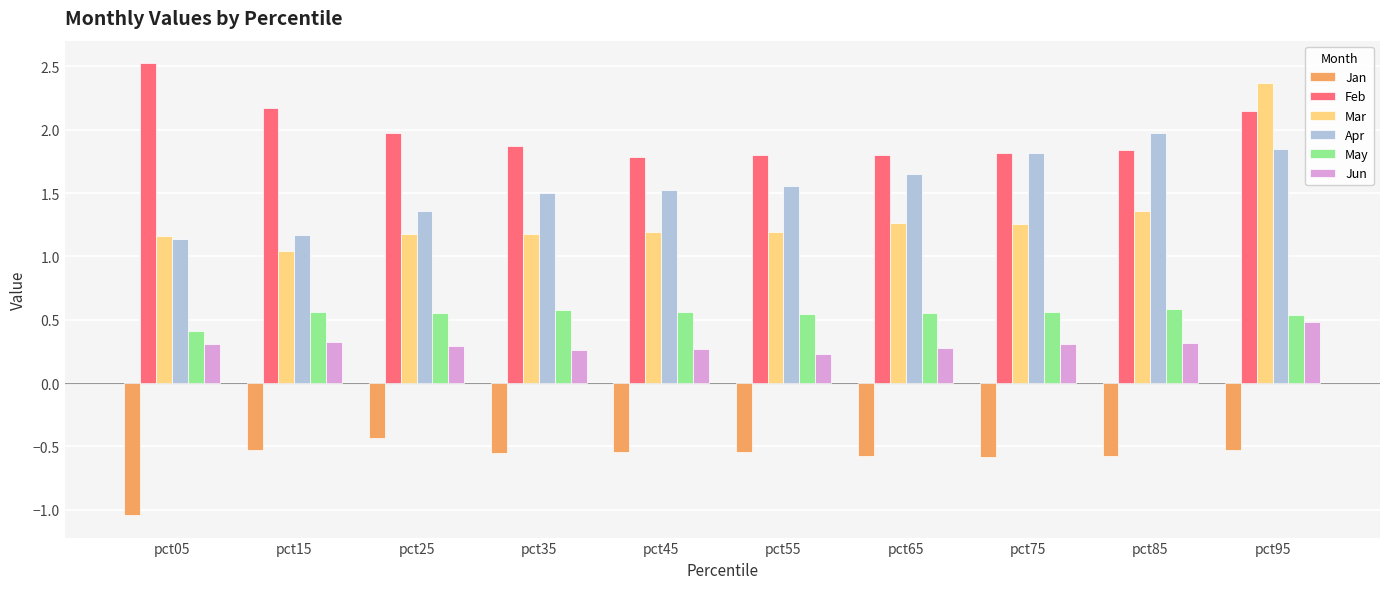

At pct65, list the series in order from smallest to largest.

Jan, Jun, May, Mar, Apr, Feb